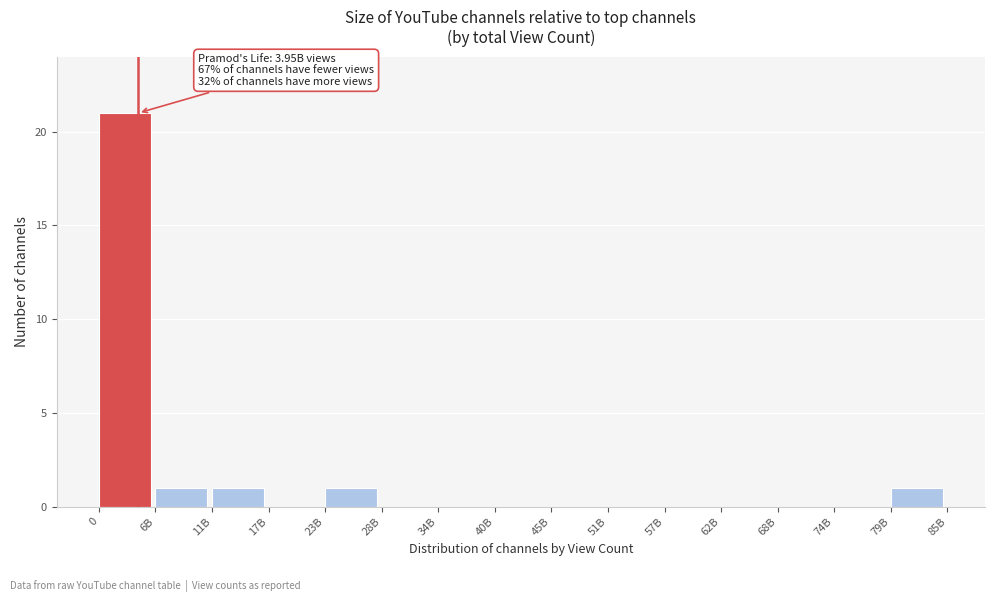

Reading left to right, transcribe all the data shown in this chart.

0=21	6B=1	11B=1	17B=0	23B=1	28B=0	34B=0	40B=0	45B=0	51B=0	57B=0	62B=0	68B=0	74B=0	79B=1